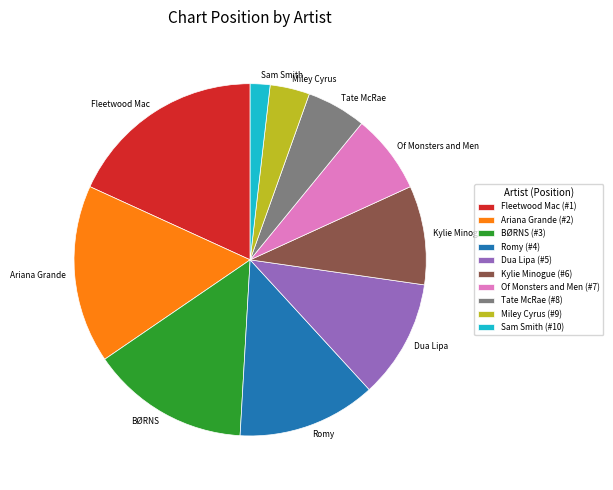

Count the number of slices in the pie.

10